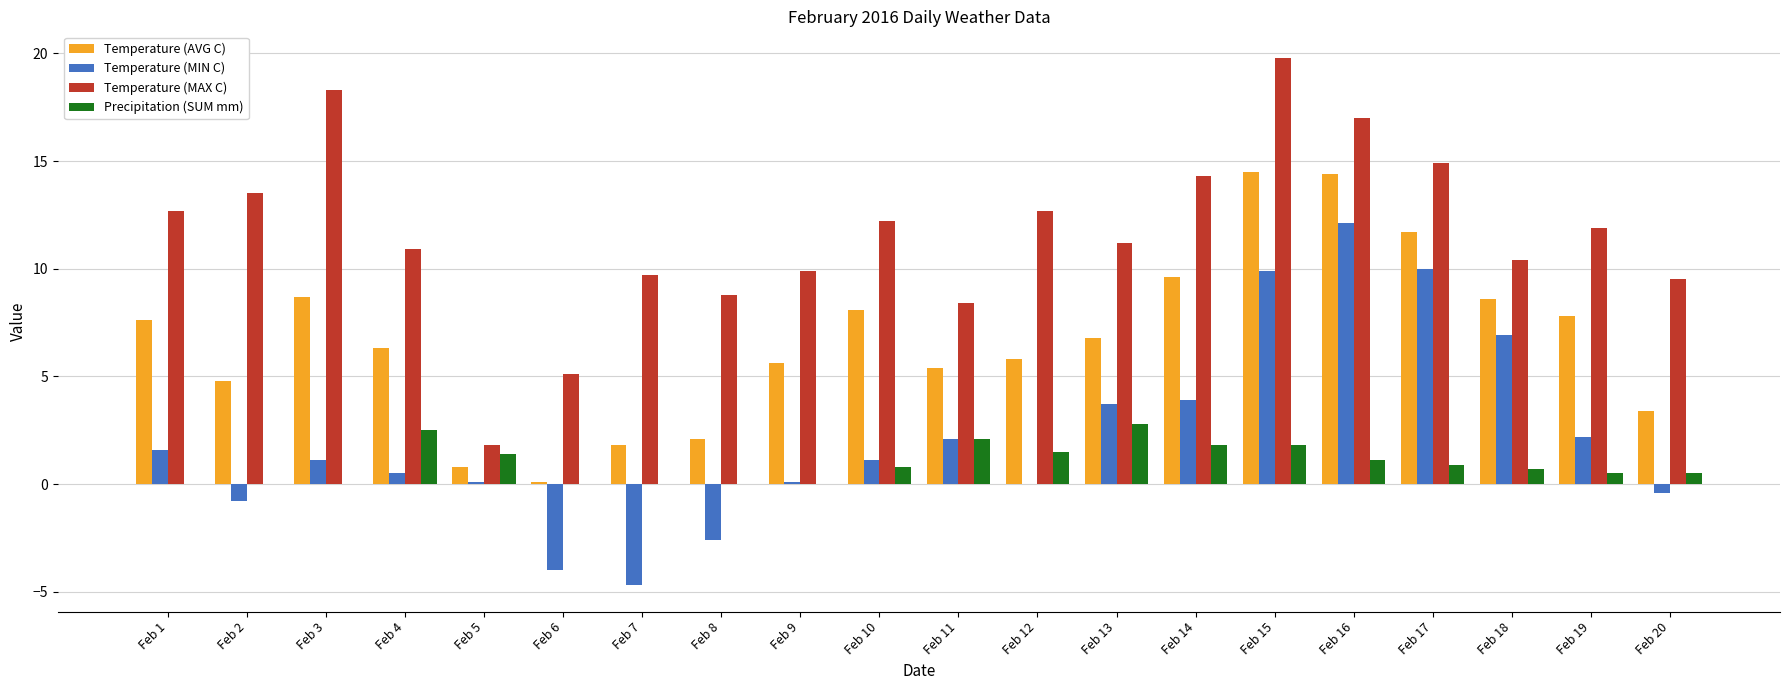

Is the value of Temperature (MAX C) at Feb 12 greater than the value of Temperature (MIN C) at Feb 3?

Yes